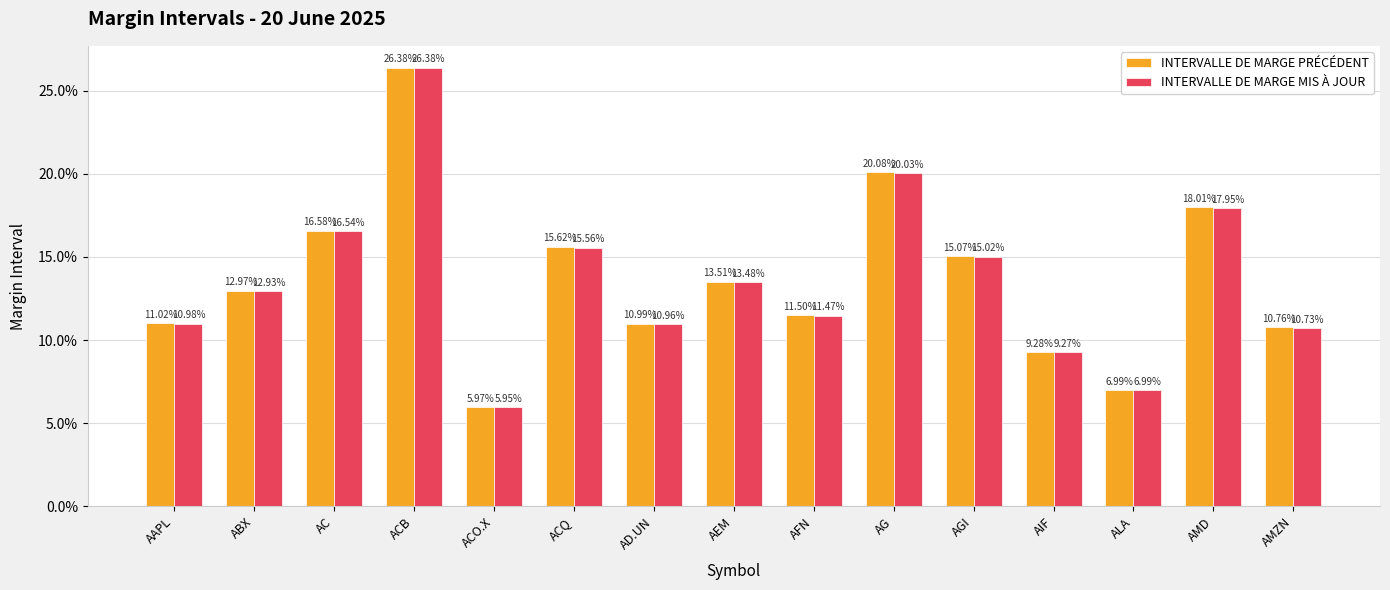

Reading left to right, transcribe all the data shown in this chart.

INTERVALLE DE MARGE PRÉCÉDENT: 0.1	0.1	0.2	0.3	0.1	0.2	0.1	0.1	0.1	0.2	0.2	0.1	0.1	0.2	0.1
INTERVALLE DE MARGE MIS À JOUR: 0.1	0.1	0.2	0.3	0.1	0.2	0.1	0.1	0.1	0.2	0.2	0.1	0.1	0.2	0.1